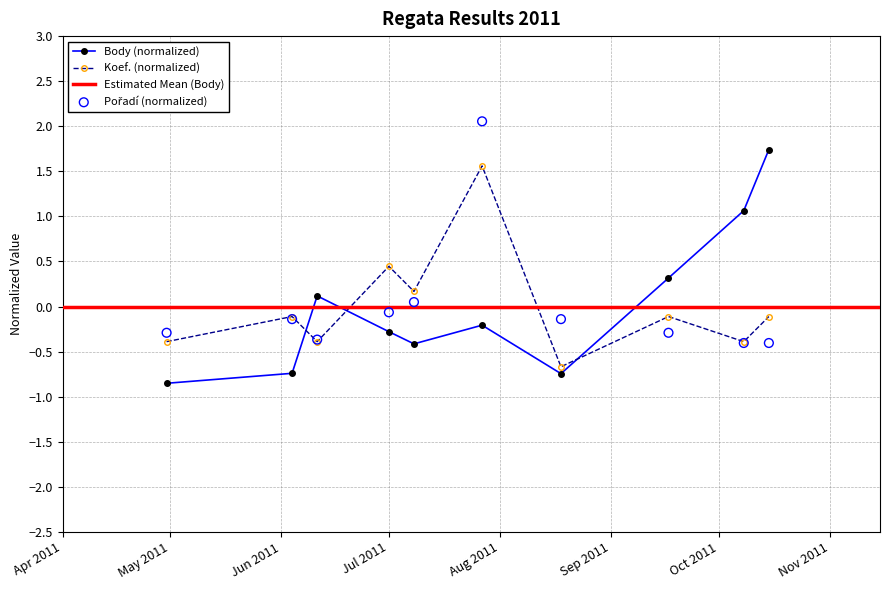

Which series has the largest total across all categories?

Pořadí